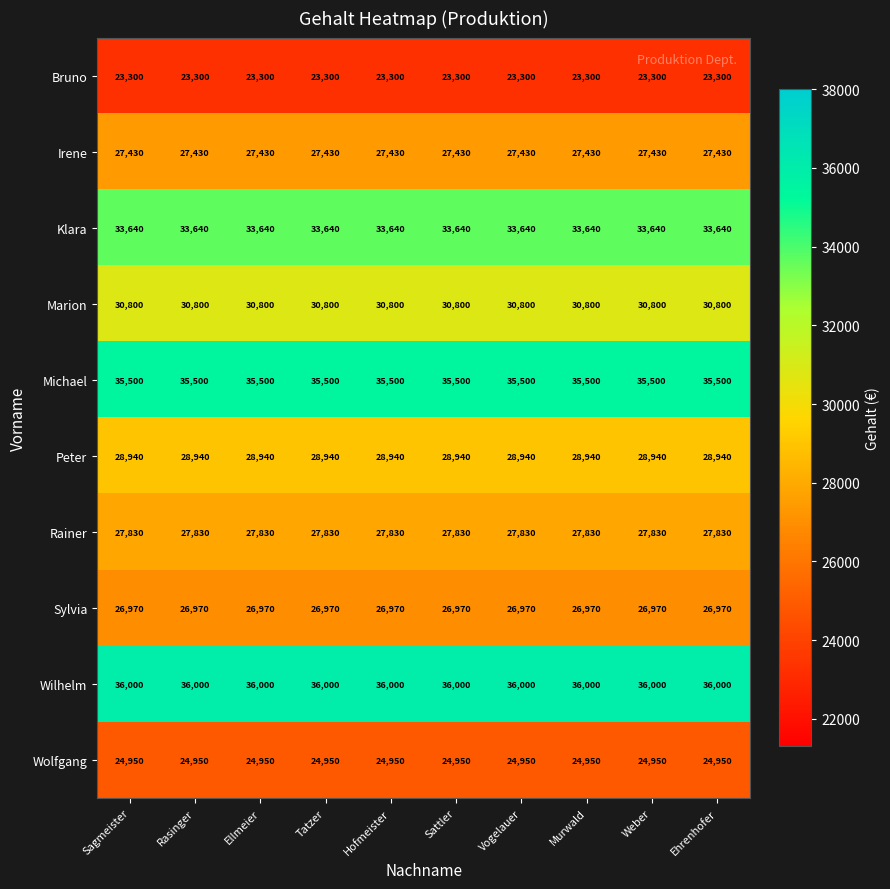

At Weber, list the series in order from smallest to largest.

Bruno, Wolfgang, Sylvia, Irene, Rainer, Peter, Marion, Klara, Michael, Wilhelm